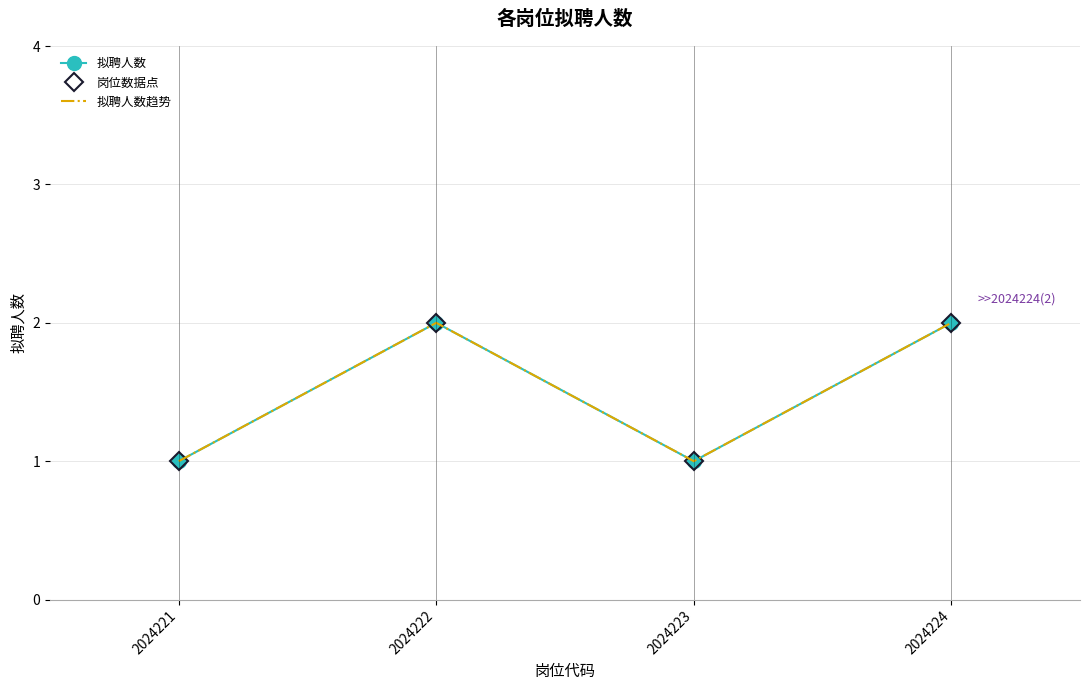

Reading left to right, what are all the values shown in this chart?

拟聘人数: 2024221=1	2024222=2	2024223=1	2024224=2
岗位数据点: 2024221=1	2024222=2	2024223=1	2024224=2
拟聘人数趋势: 2024221=1	2024222=2	2024223=1	2024224=2